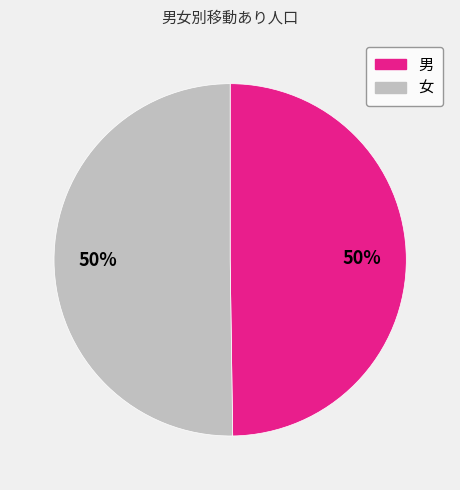

Combined, do 女 and 男 account for over 50%?

Yes